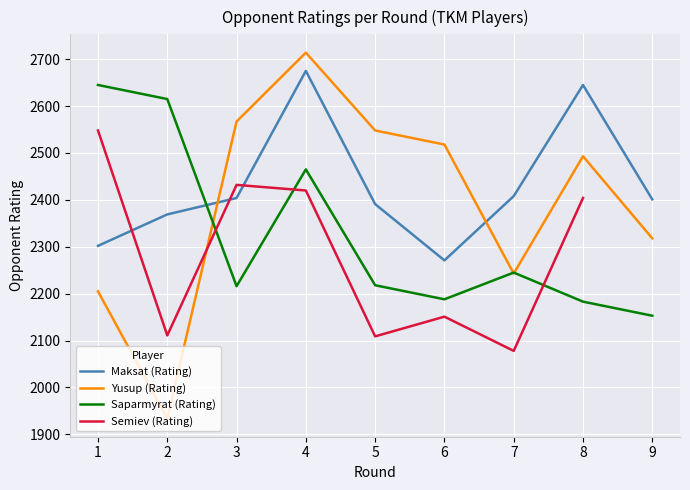

At which category is the sum across all series the highest?

4